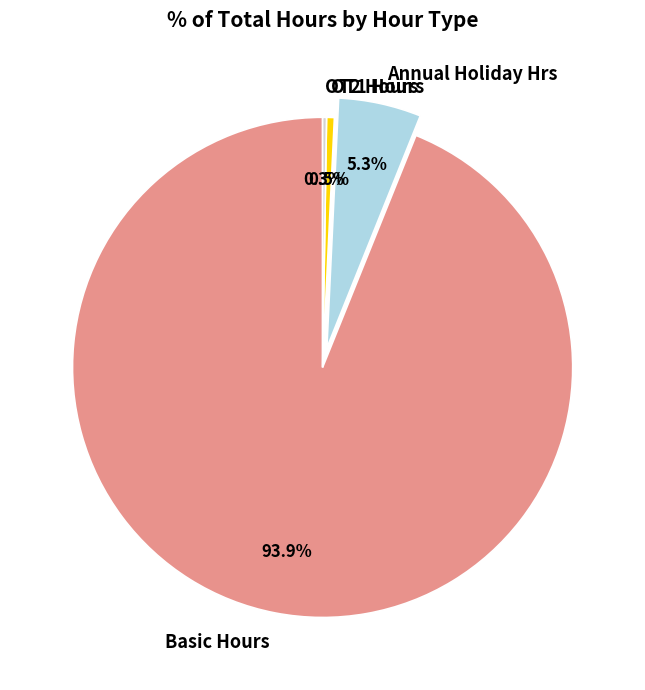

What percentage is NOT represented by OT1 Hours?

99.5%